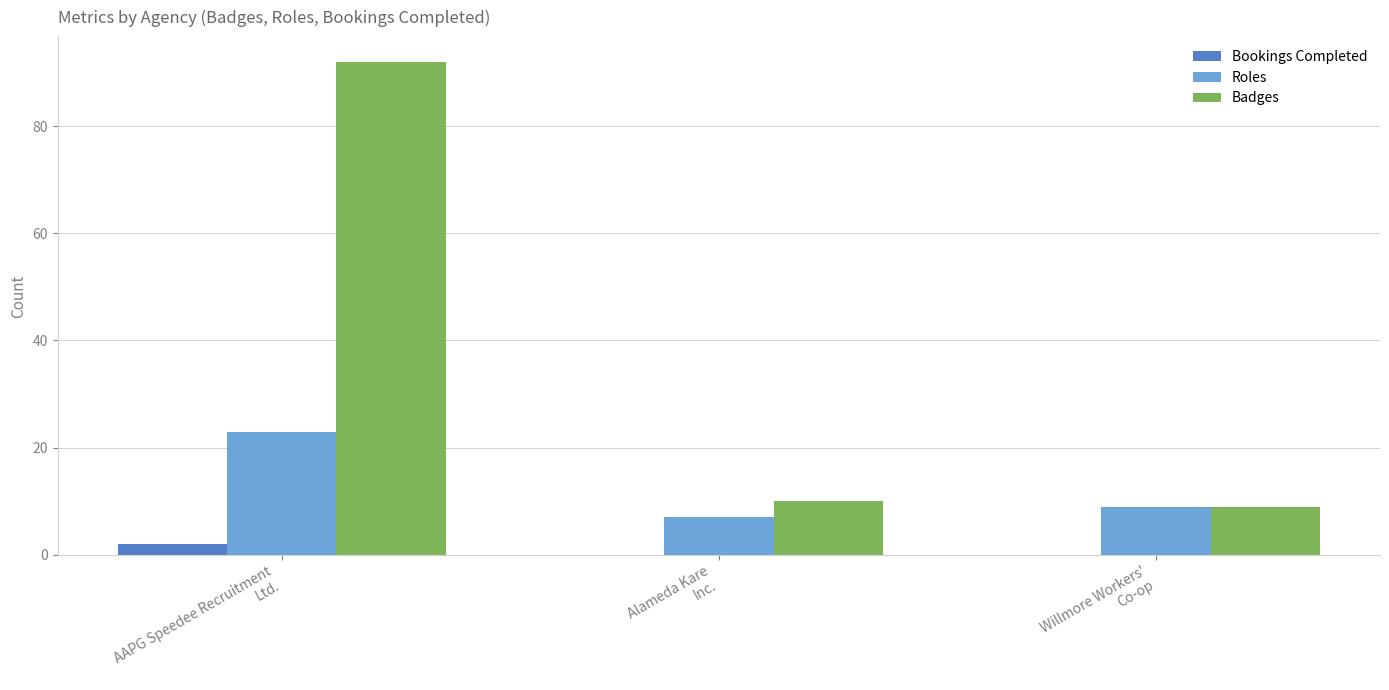

At which label is Badges closest to 50?

Alameda Kare
Inc.